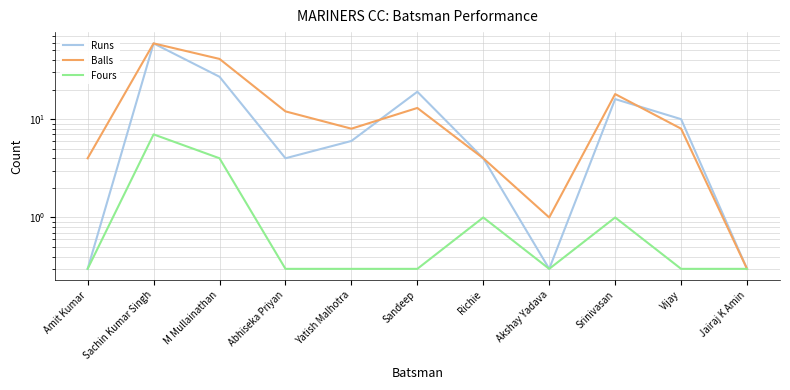

Reading left to right, transcribe all the data shown in this chart.

Runs: 0.3	59.0	27.0	4.0	6.0	19.0	4.0	0.3	16.0	10.0	0.3
Balls: 4.0	59.0	41.0	12.0	8.0	13.0	4.0	1.0	18.0	8.0	0.3
Fours: 0.3	7.0	4.0	0.3	0.3	0.3	1.0	0.3	1.0	0.3	0.3